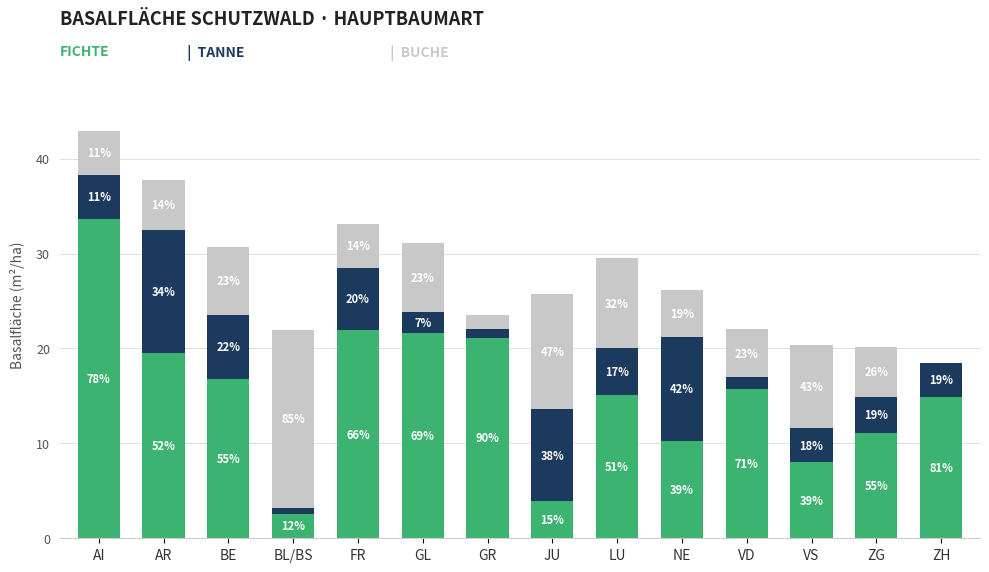

What is the label of the 14th bar from the right?

AI